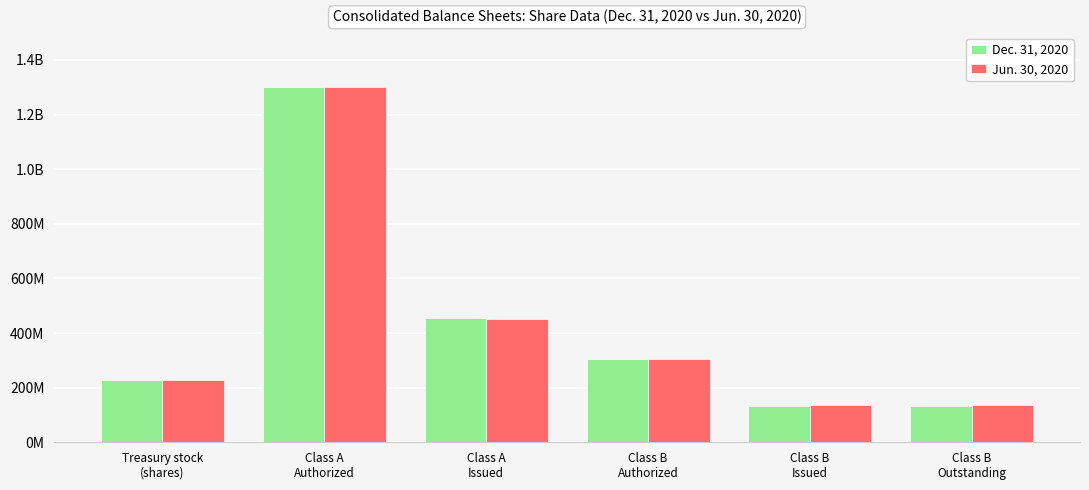

What are all the series names shown in the legend?

Dec. 31, 2020, Jun. 30, 2020